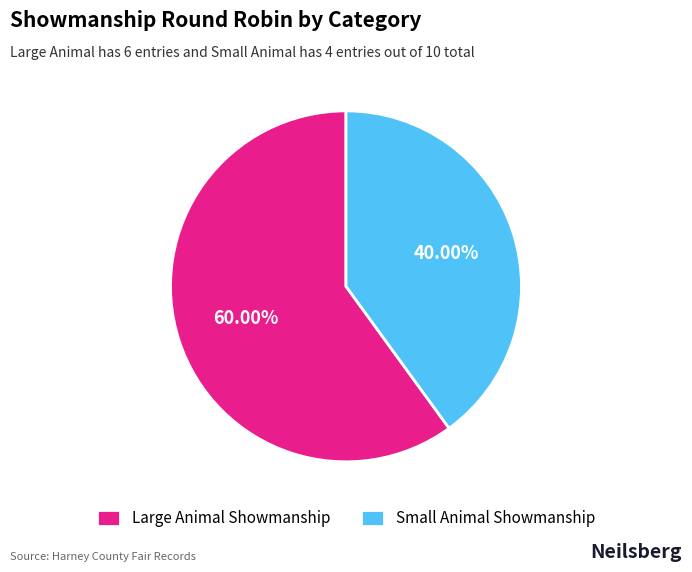

Rank the categories by value from lowest to highest.

Small Animal Showmanship, Large Animal Showmanship